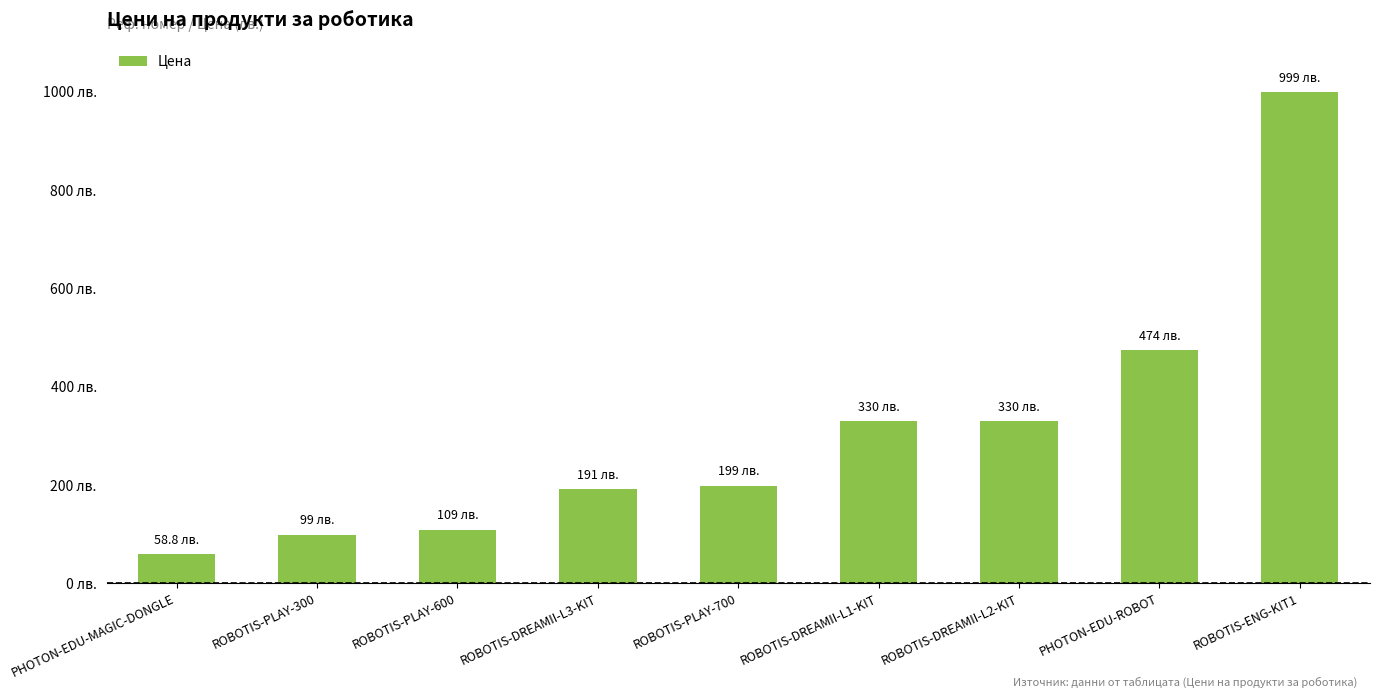

Is it true that the value at ROBOTIS-PLAY-300 is 99.0?

True